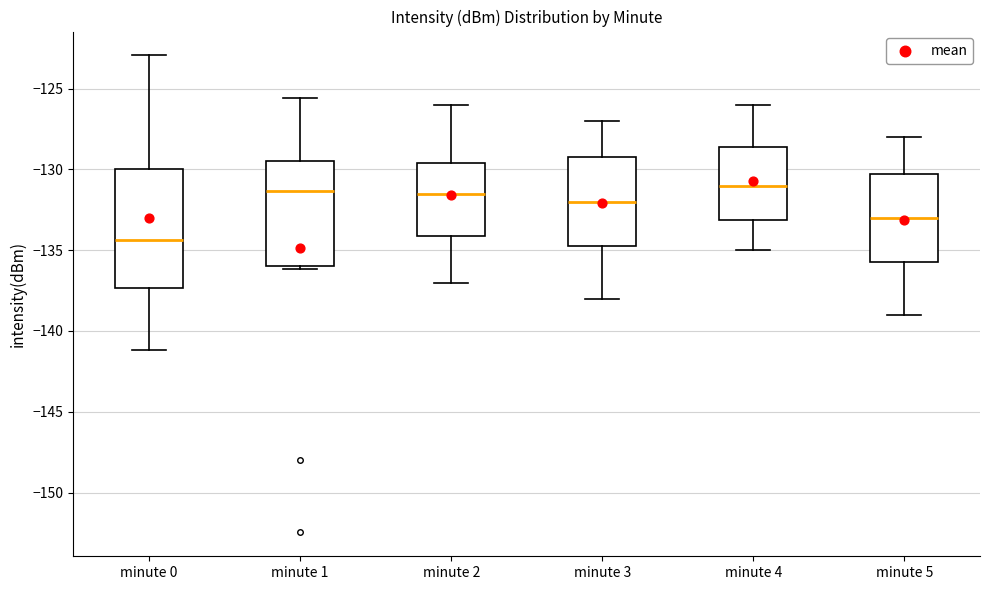

Where is the upper edge of the box for minute 4 on the y-axis? The values are not printed on the chart, so give them approximately, as read against the axis.

-128.5